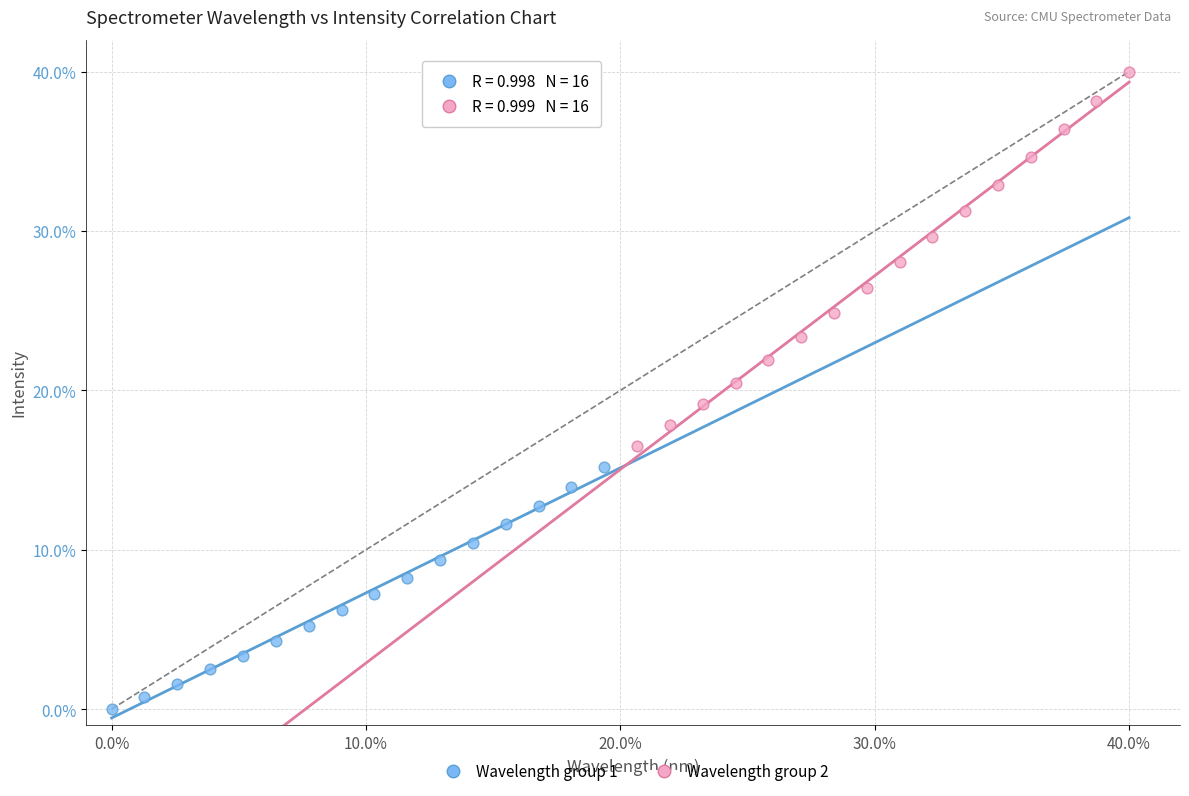

Which series reaches the minimum Y coordinate?

Wavelength group 1